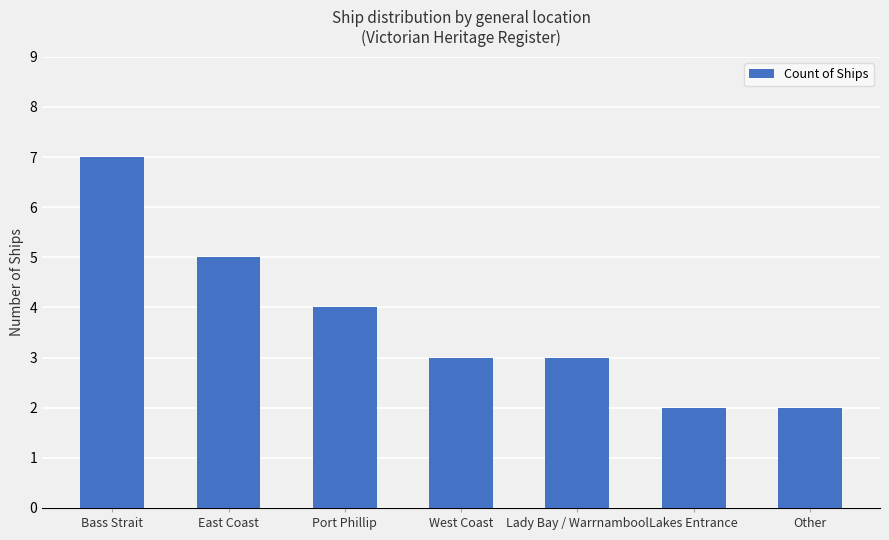

What is the change in value from Bass Strait to Lakes Entrance?

-5